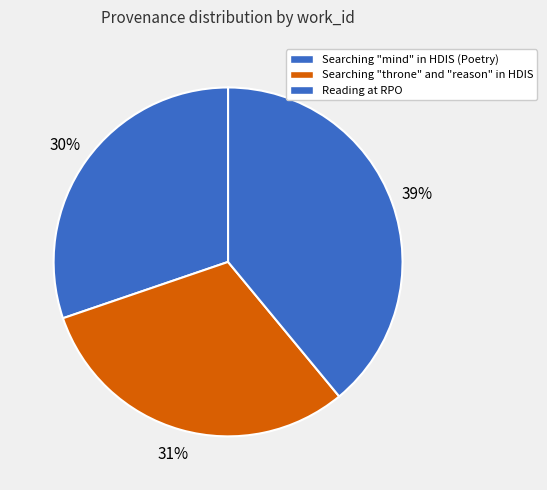

To the nearest percent, what is the difference between the largest and smallest slice percentages?

9%